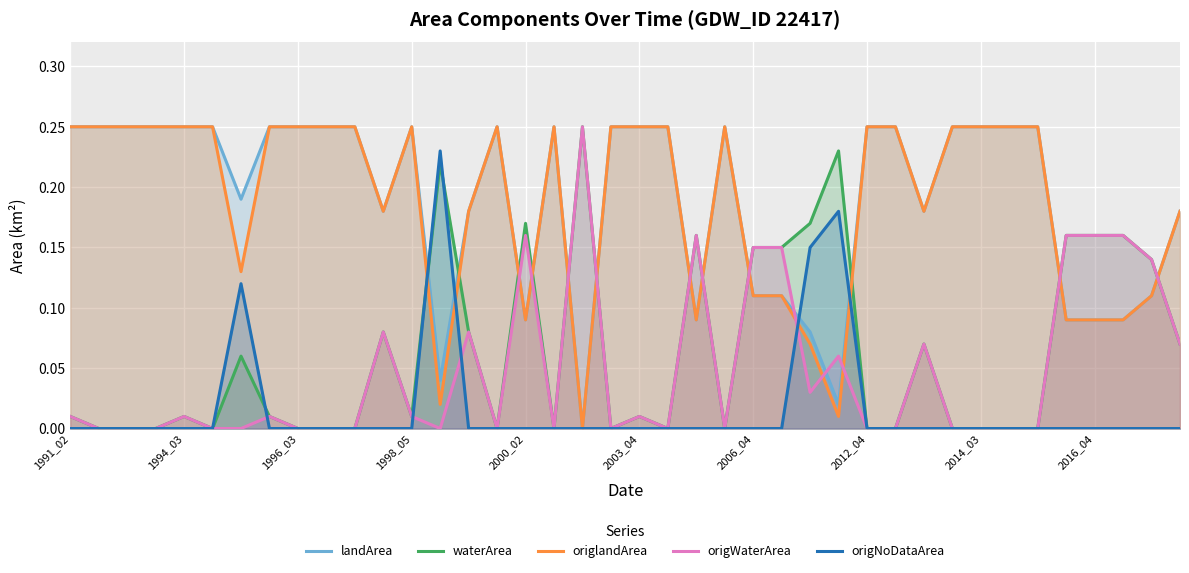

What is the average value of the origlandArea series?

0.2